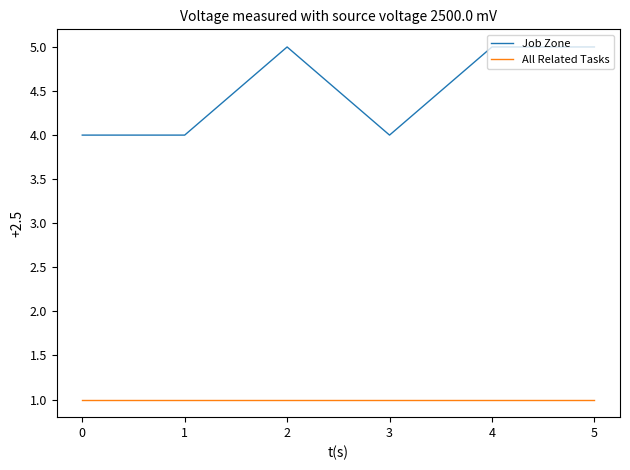

What is the sum of all All Related Tasks values?

6